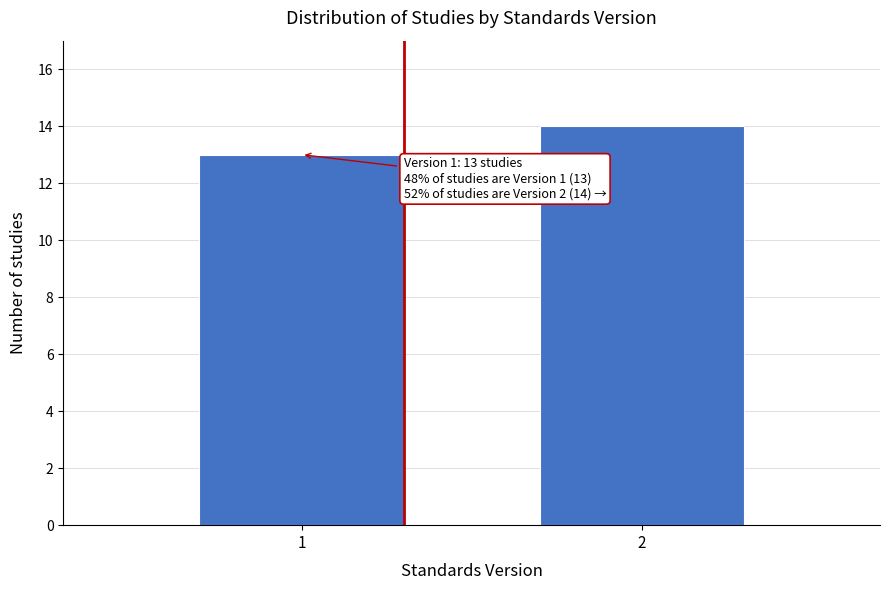

Reading right to left, list all the values displayed in this chart.

14	13